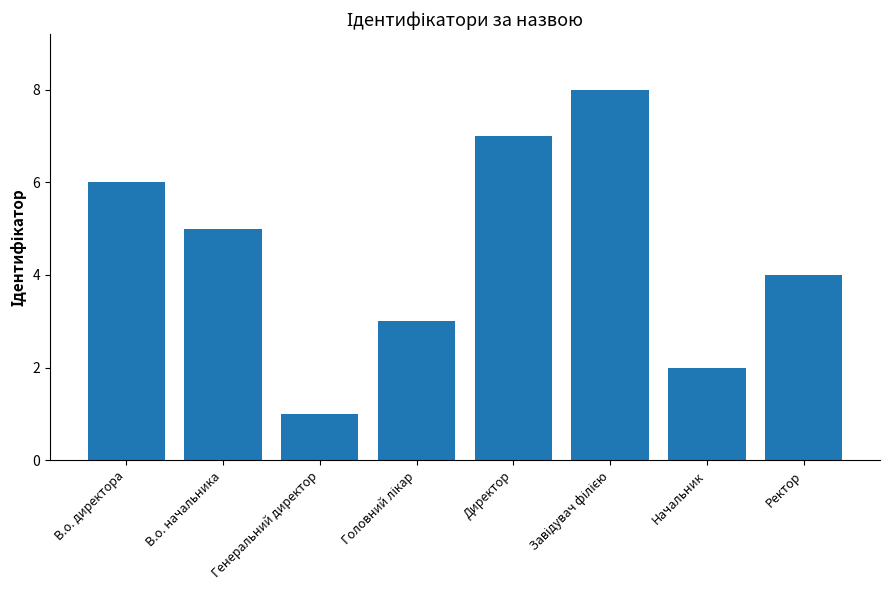

Between Генеральний директор and Ректор, which is larger?

Ректор